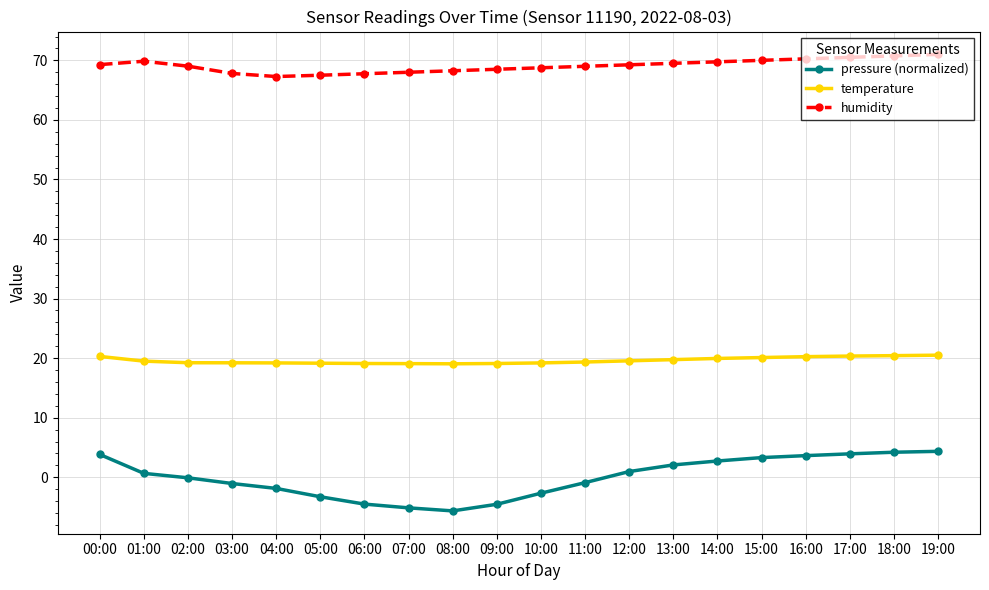

What is the total value across all series at 06:00?

82.3